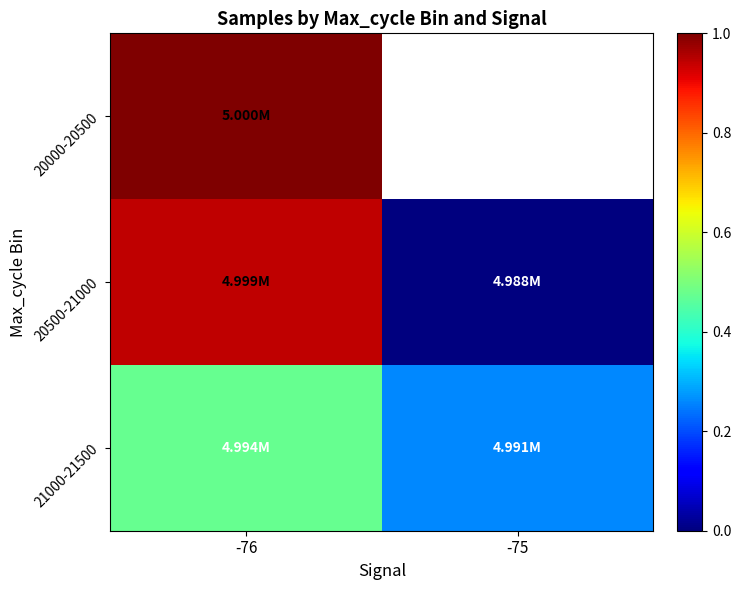

Rank the categories by 20500-21000 value from lowest to highest.

-75, -76